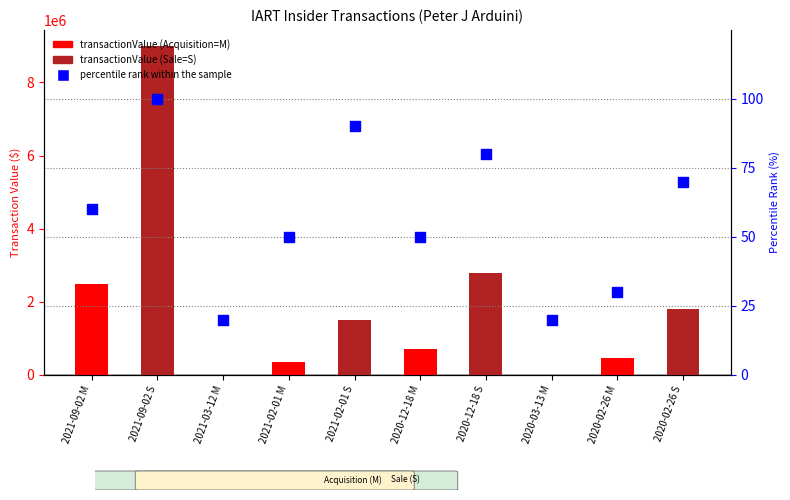

Which series has the largest Y range (max minus min)?

transactionValue